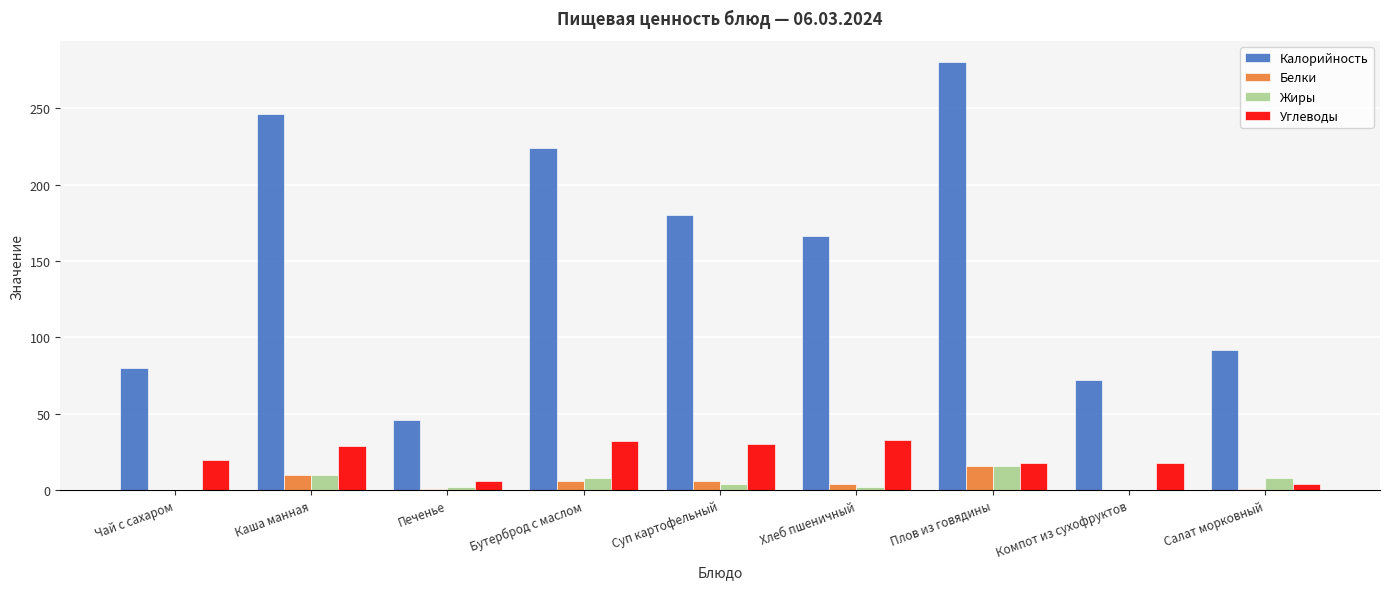

At which category is the sum across all series the highest?

Плов из говядины